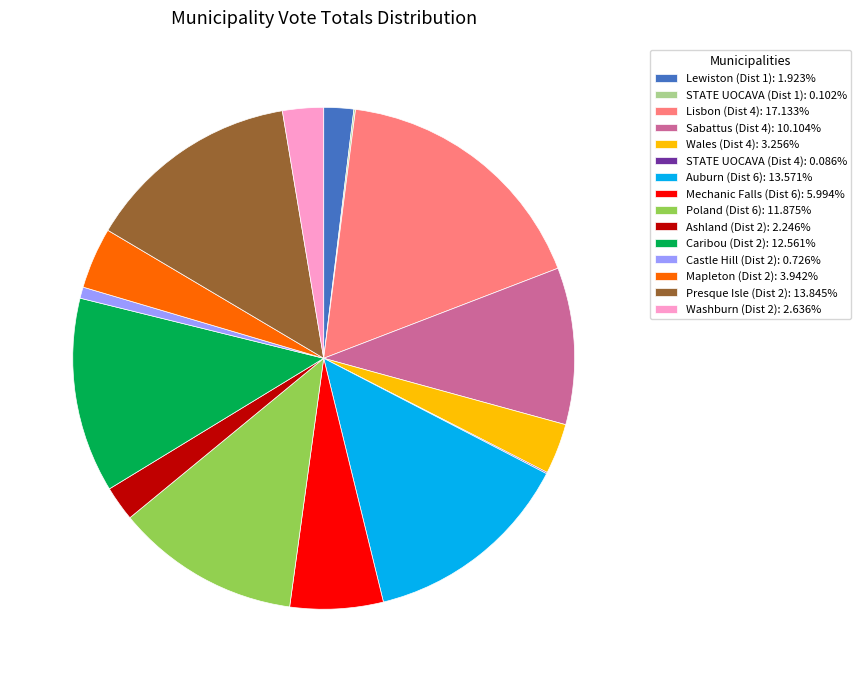

Approximately how many times larger is the value at Lewiston (Dist 1): 1.923% compared to Ashland (Dist 2): 2.246%?

0.9